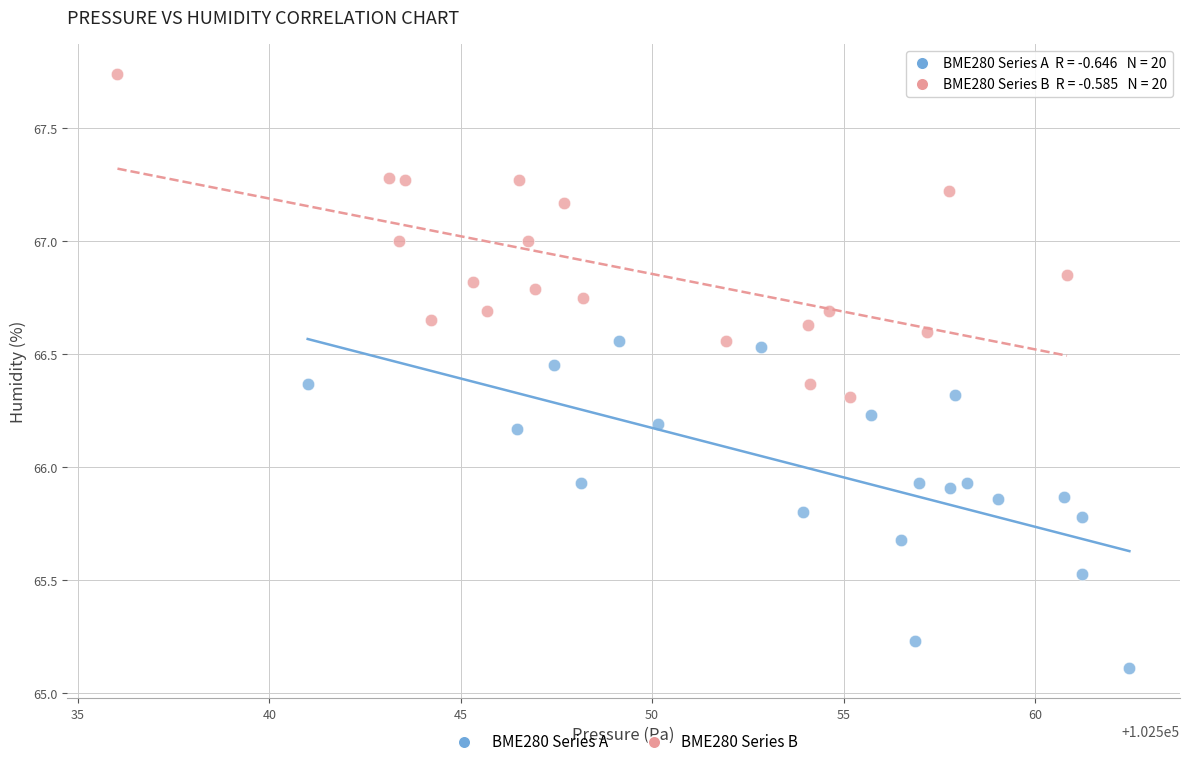

Which series reaches the minimum Y coordinate?

BME280 Series A